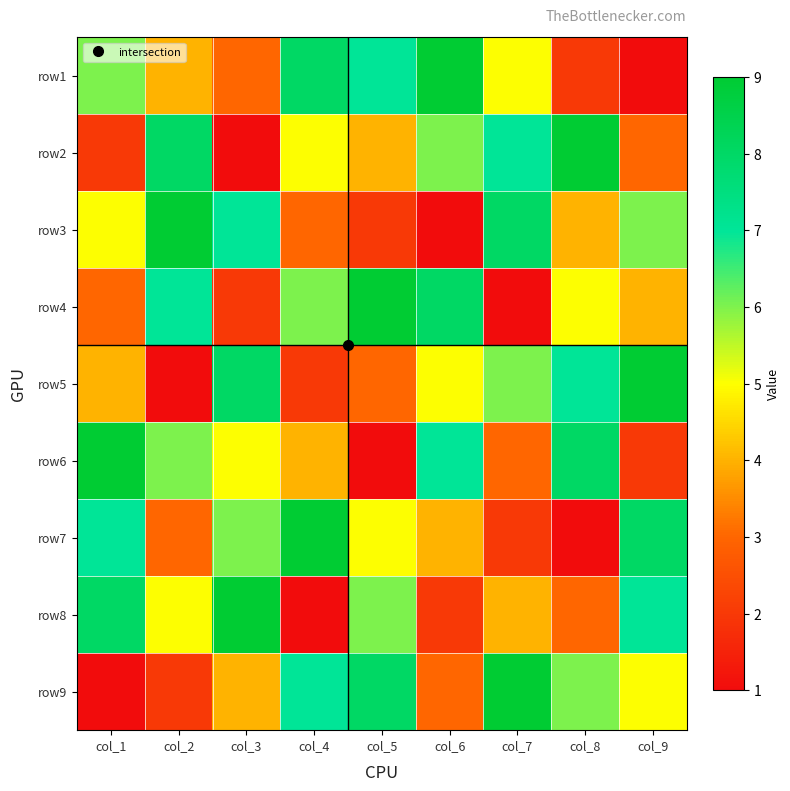

What is the difference between the highest and lowest values at col_2?

8